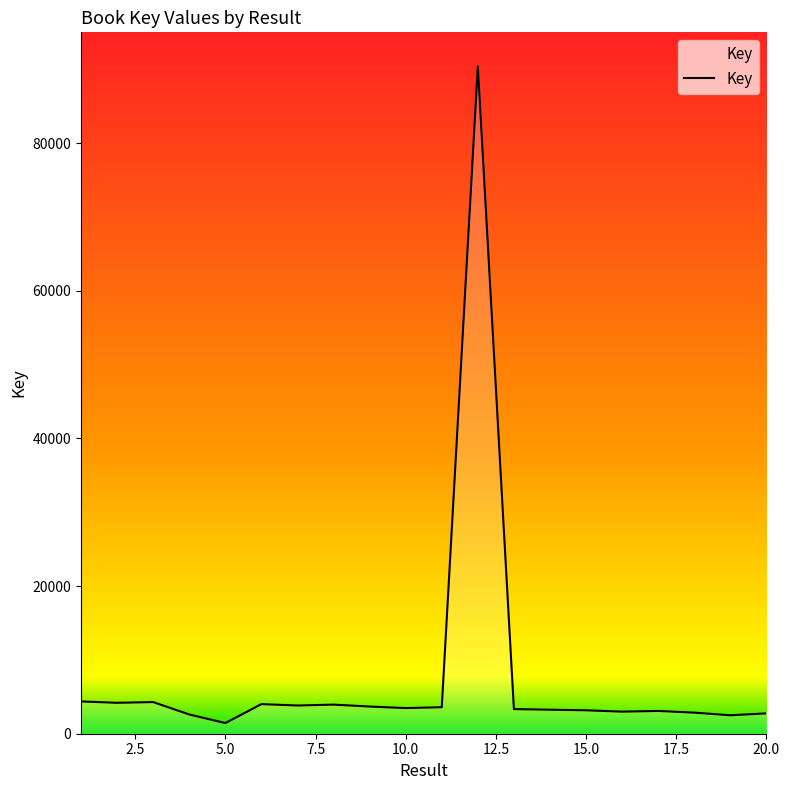

What is the difference between the maximum and minimum values?

88949